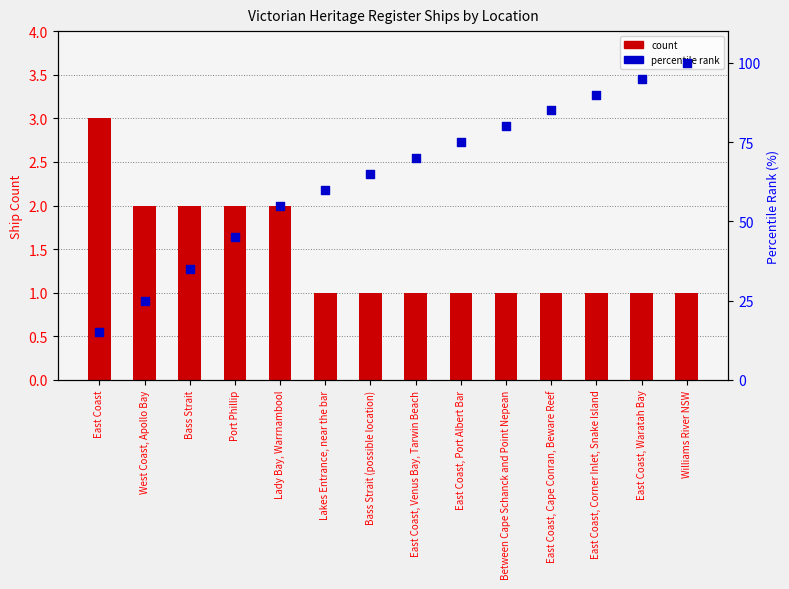

At which category is the sum across all series the highest?

Williams River NSW